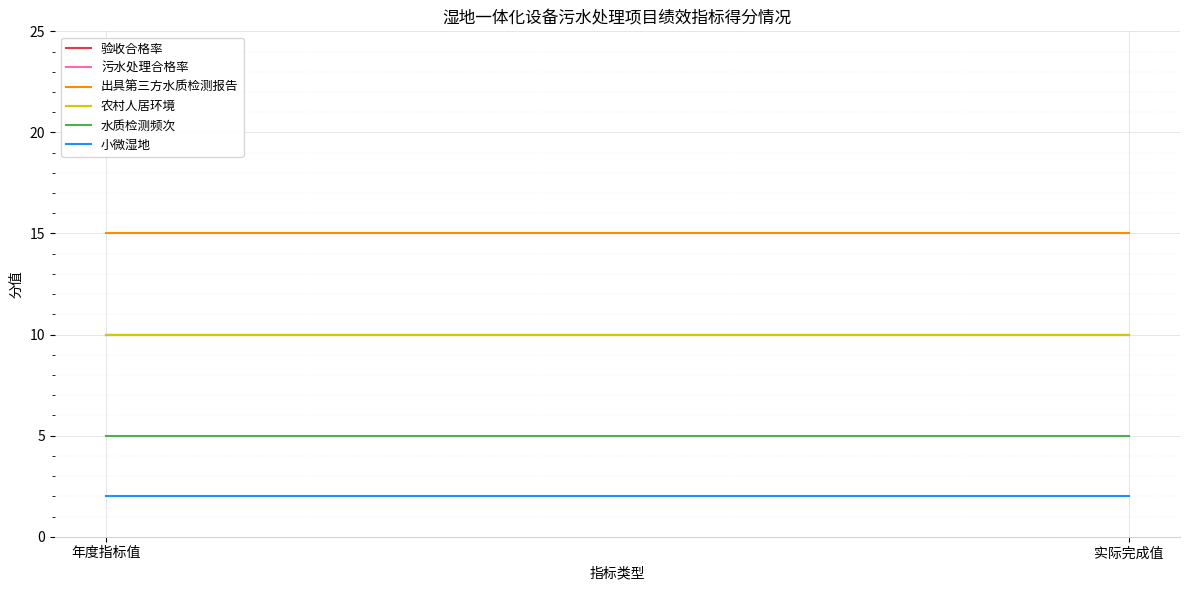

Is the value of 农村人居环境 at 年度指标值 greater than the value of 水质检测频次 at 年度指标值?

Yes